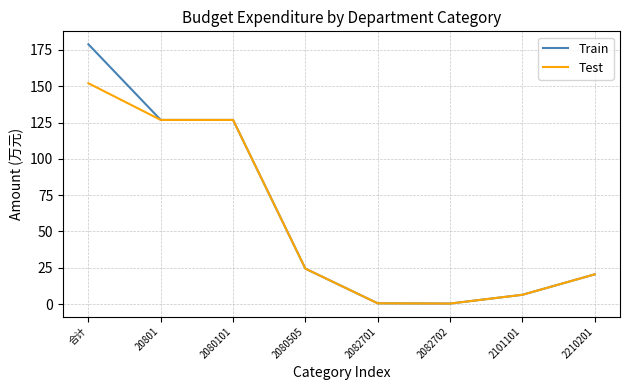

Which series has the widest spread of values?

Train